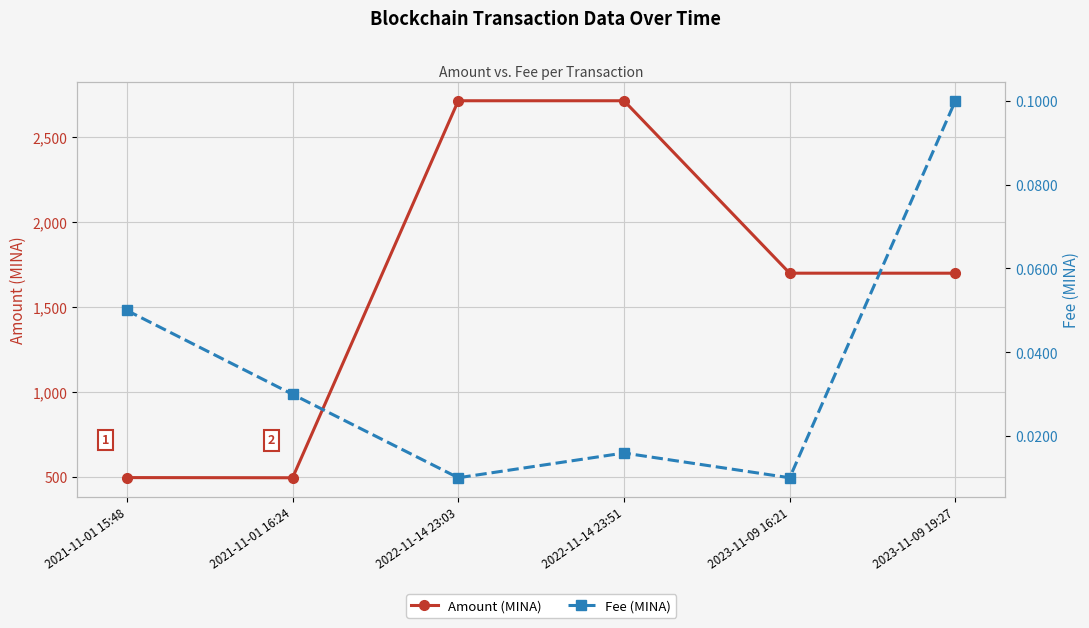

Which series has the largest range (max minus min)?

Amount (MINA)